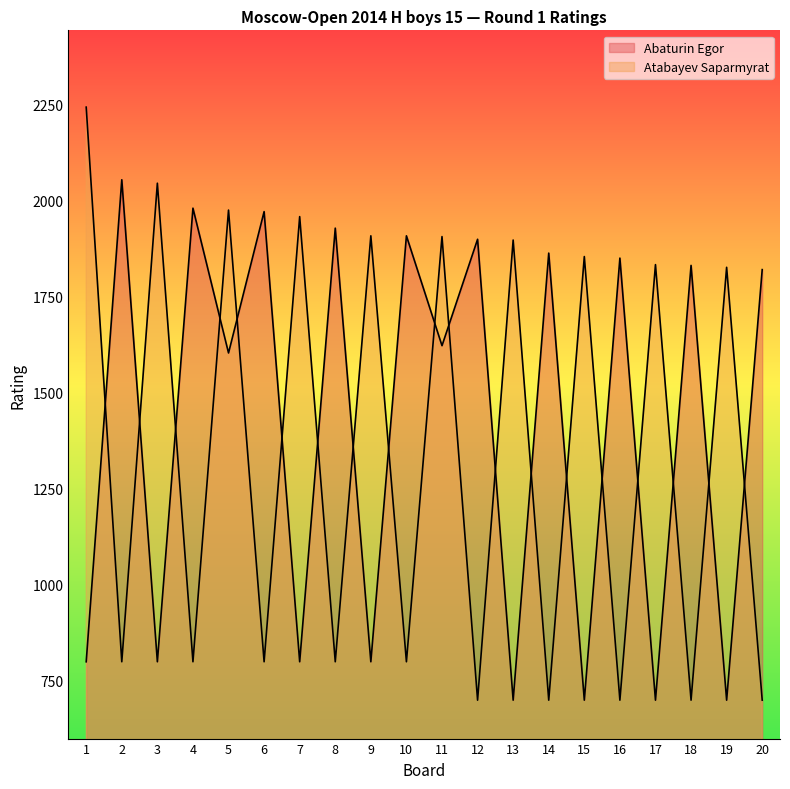

True or false: Abaturin Egor has a value of 339 at 15.

False